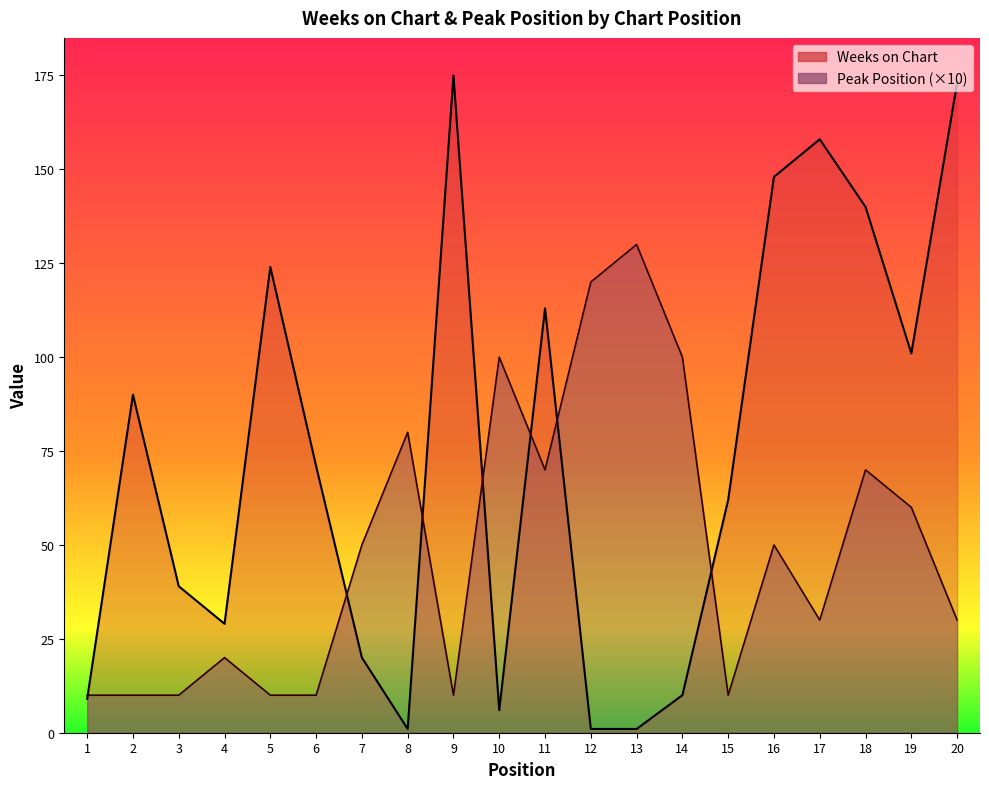

How many lines are shown in the chart?

2